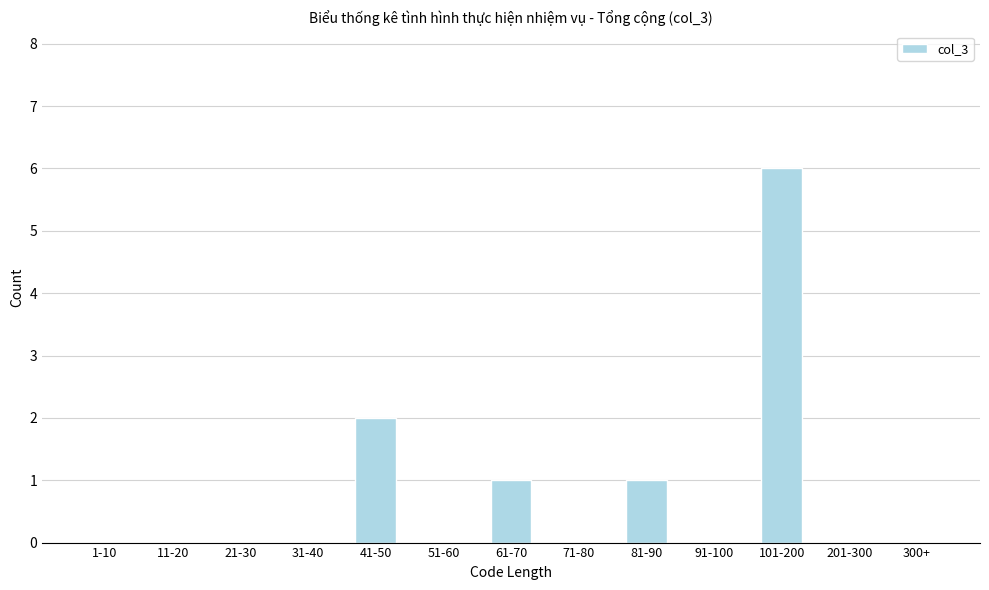

Reading left to right, list all the values displayed in this chart.

1-10=0	11-20=0	21-30=0	31-40=0	41-50=2	51-60=0	61-70=1	71-80=0	81-90=1	91-100=0	101-200=6	201-300=0	300+=0